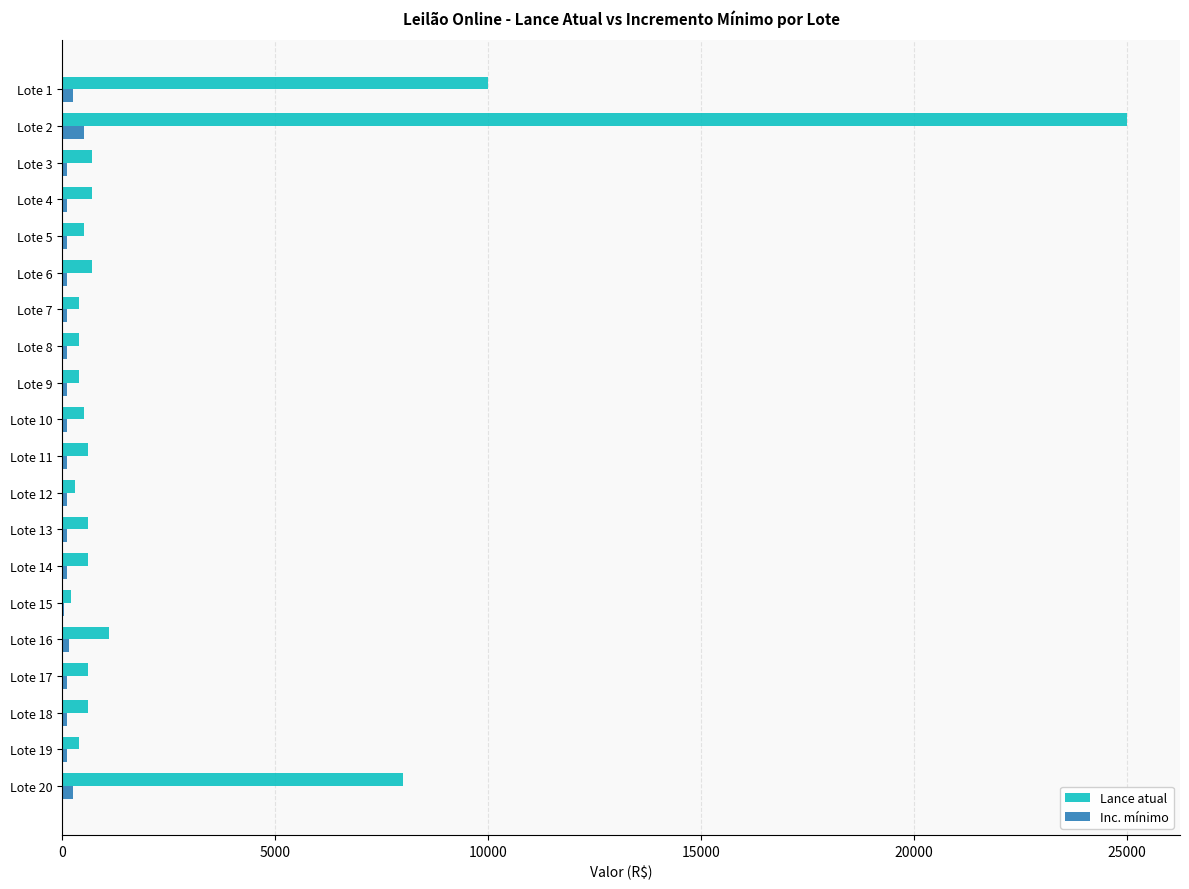

Which series has the largest total across all categories?

Lance atual